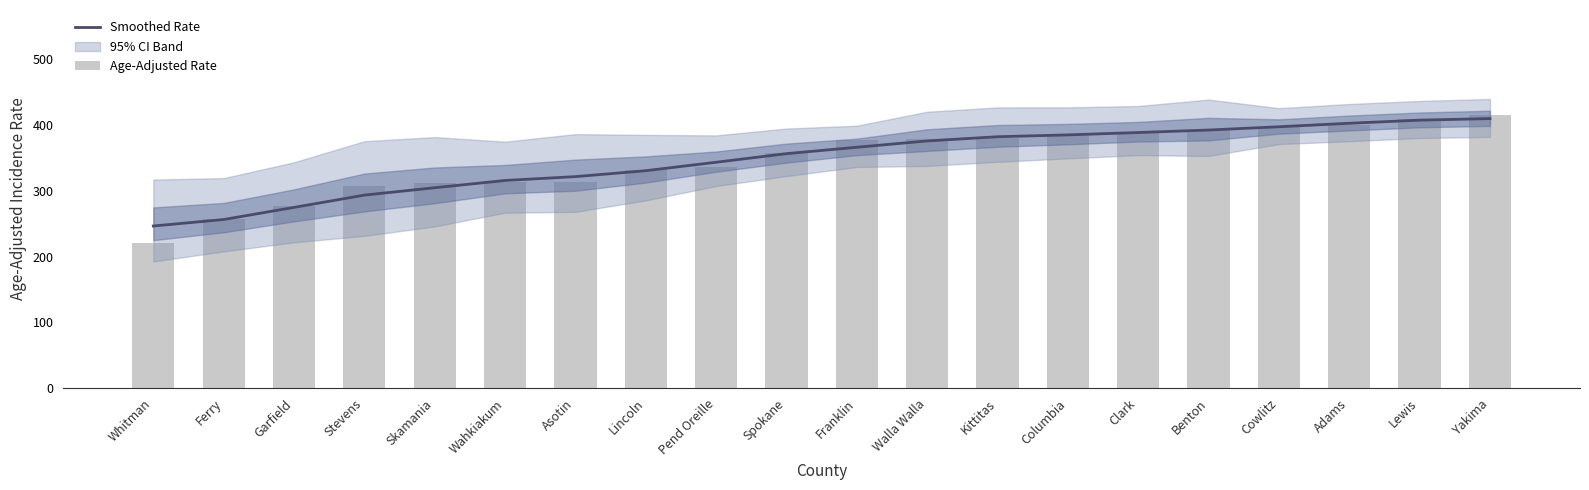

Does the chart contain any negative values?

No